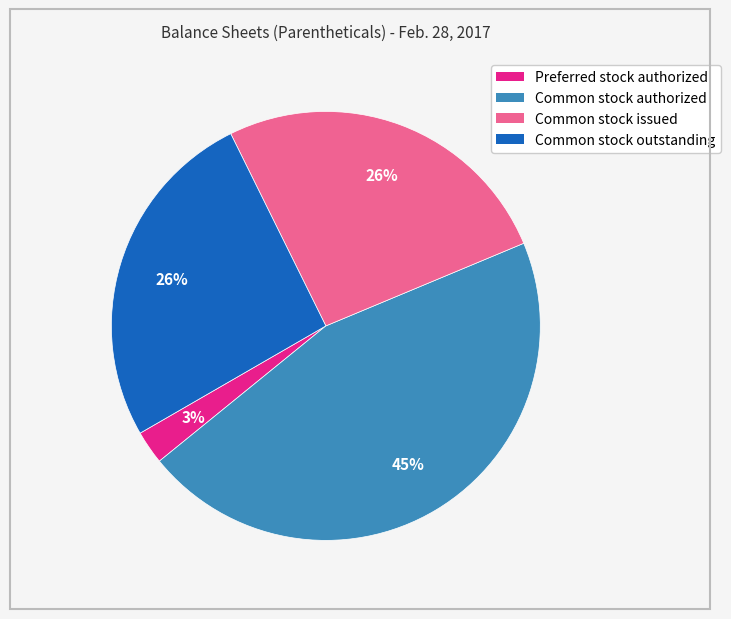

To the nearest percent, what is the combined percentage of Common stock outstanding and Common stock issued?

52%